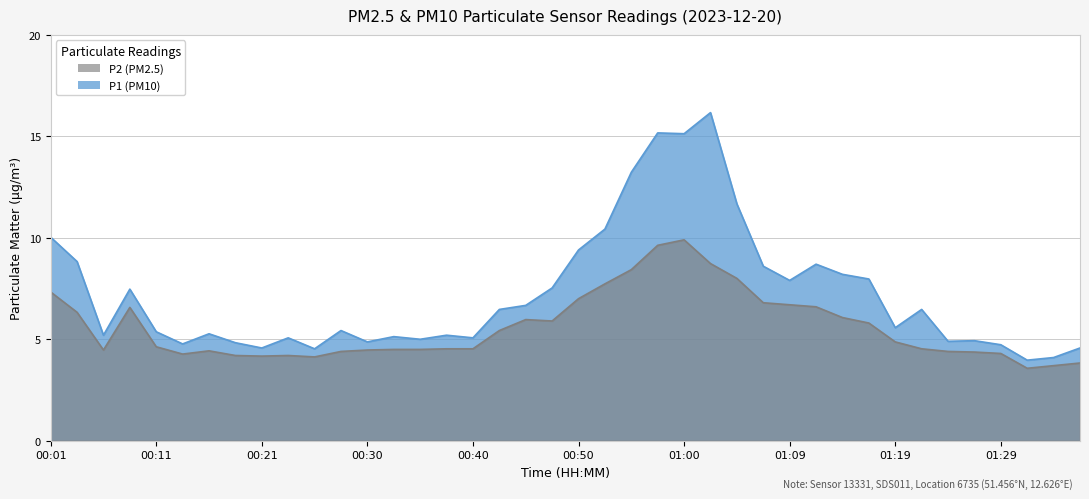

Read the P1 value at 00:35.

5.0